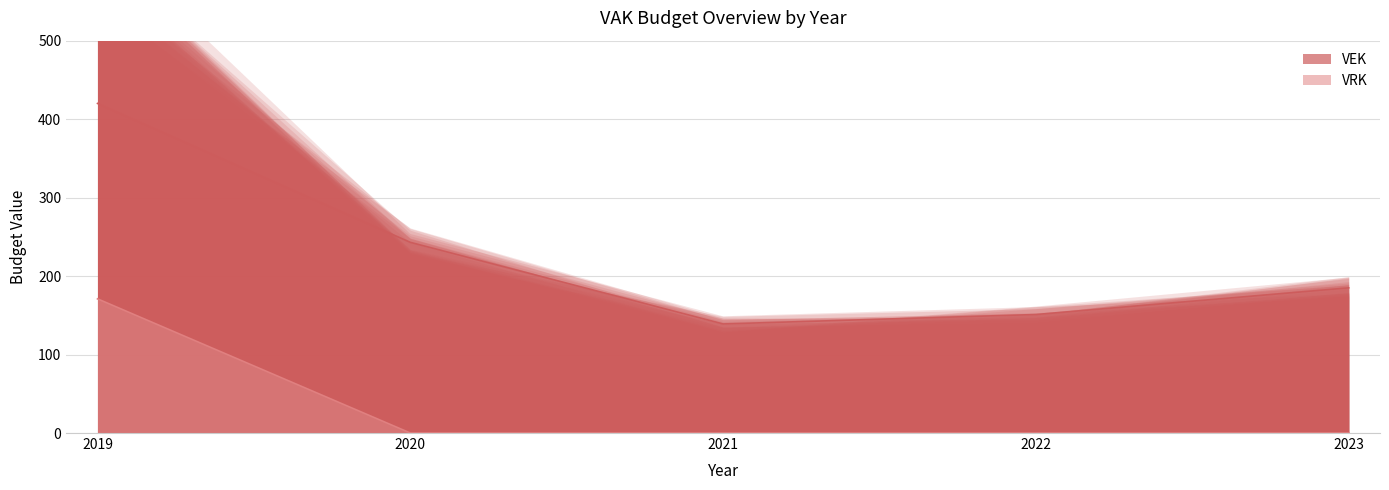

Reading right to left, extract all data points from this chart.

VEK_line: 2023=185	2022=151	2021=139	2020=243	2019=420
VRK_line: 2023=0	2022=0	2021=0	2020=0	2019=171